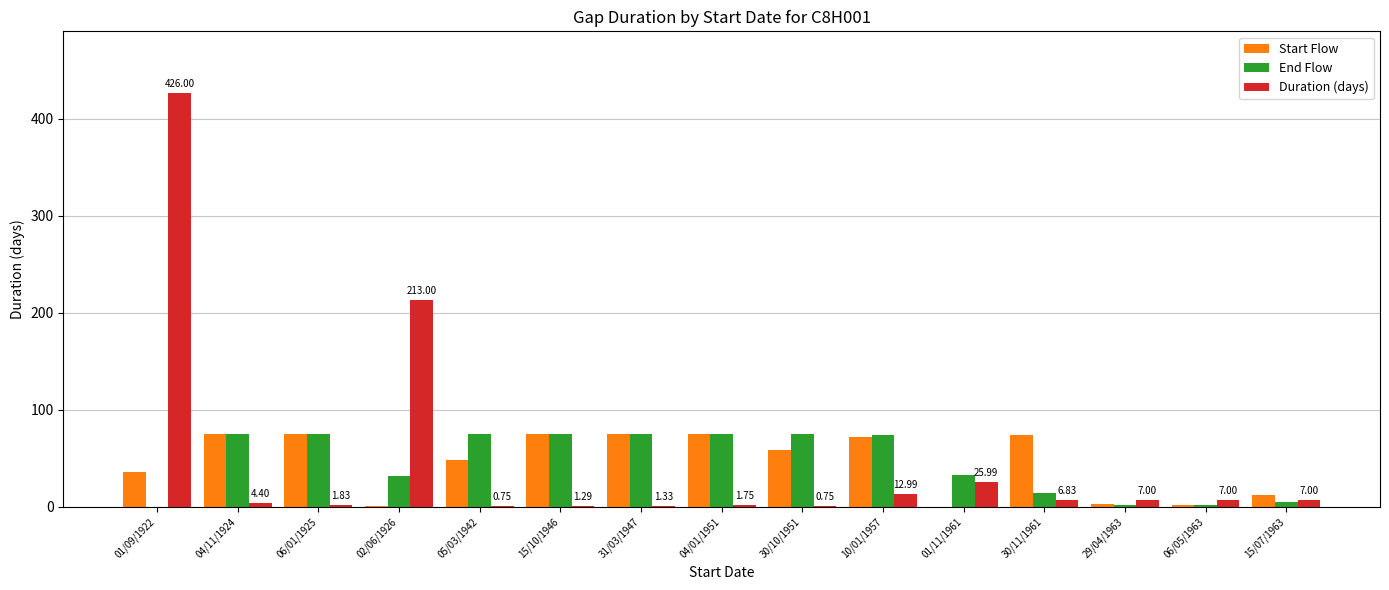

At which category is the sum across all series the highest?

01/09/1922